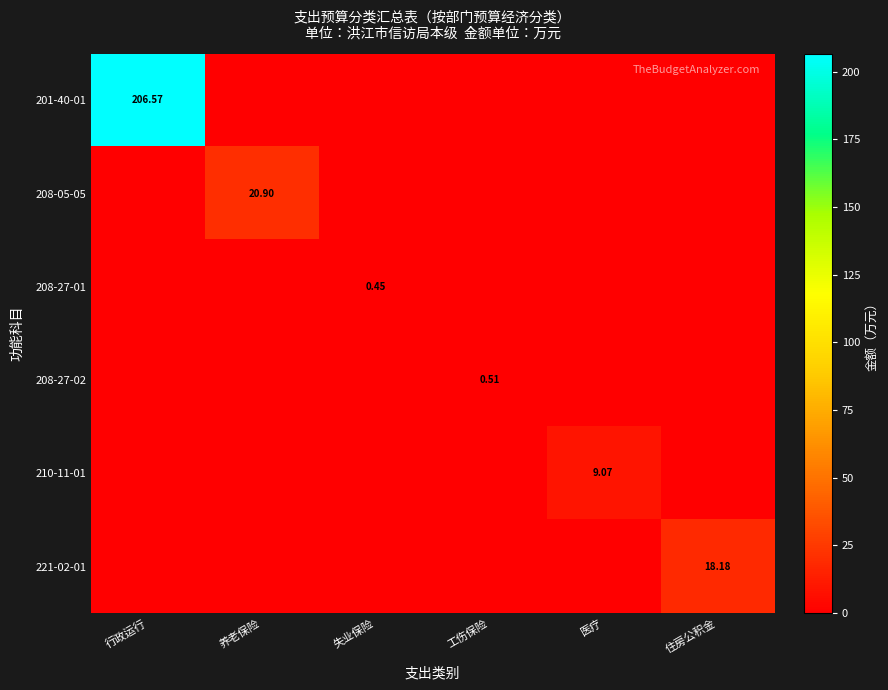

What is the total value across all series at 住房公积金?

18.2